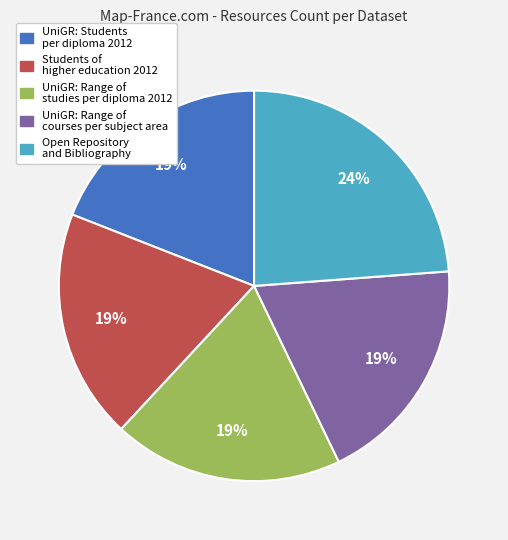

Do UniGR: Students per diploma 2012 and UniGR: Range of courses per subject area together represent more than half of the pie?

No